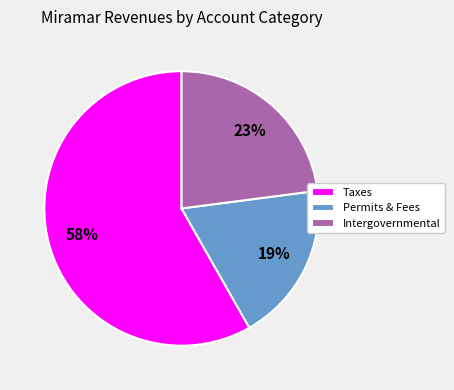

How many slices are in this pie chart?

3